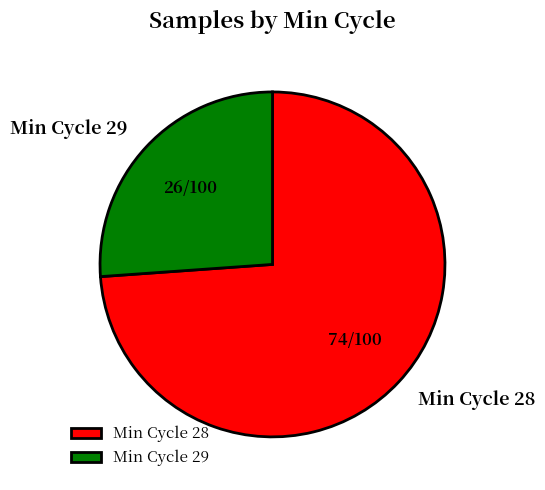

Is there a majority slice in this chart?

Yes